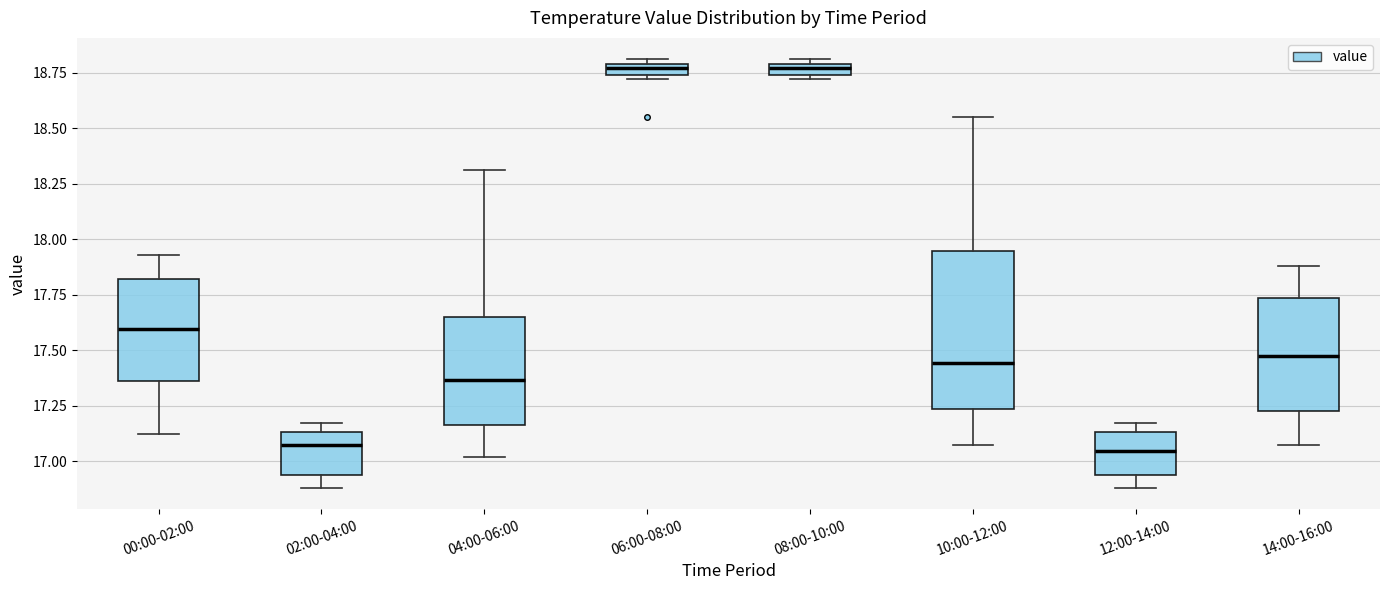

Which box is the tallest, from its lower edge to its upper edge?

10:00-12:00